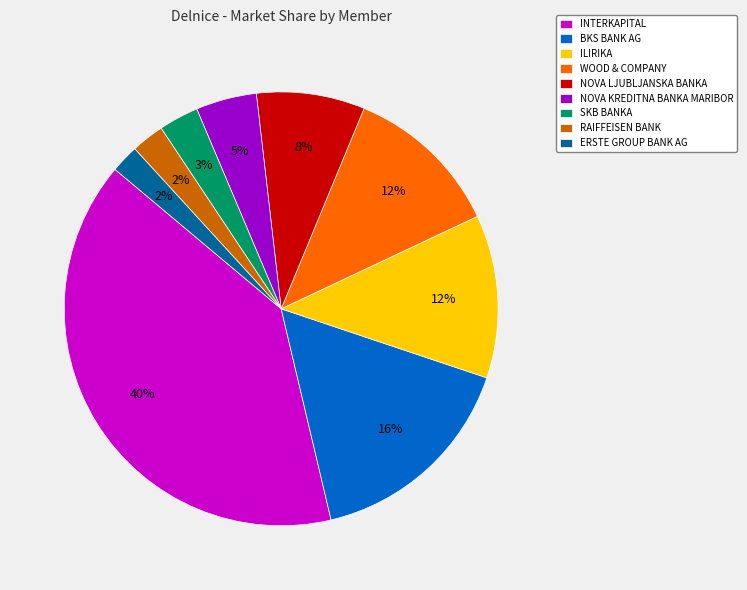

To the nearest percent, what percentage of the pie is NOVA LJUBLJANSKA BANKA?

8%